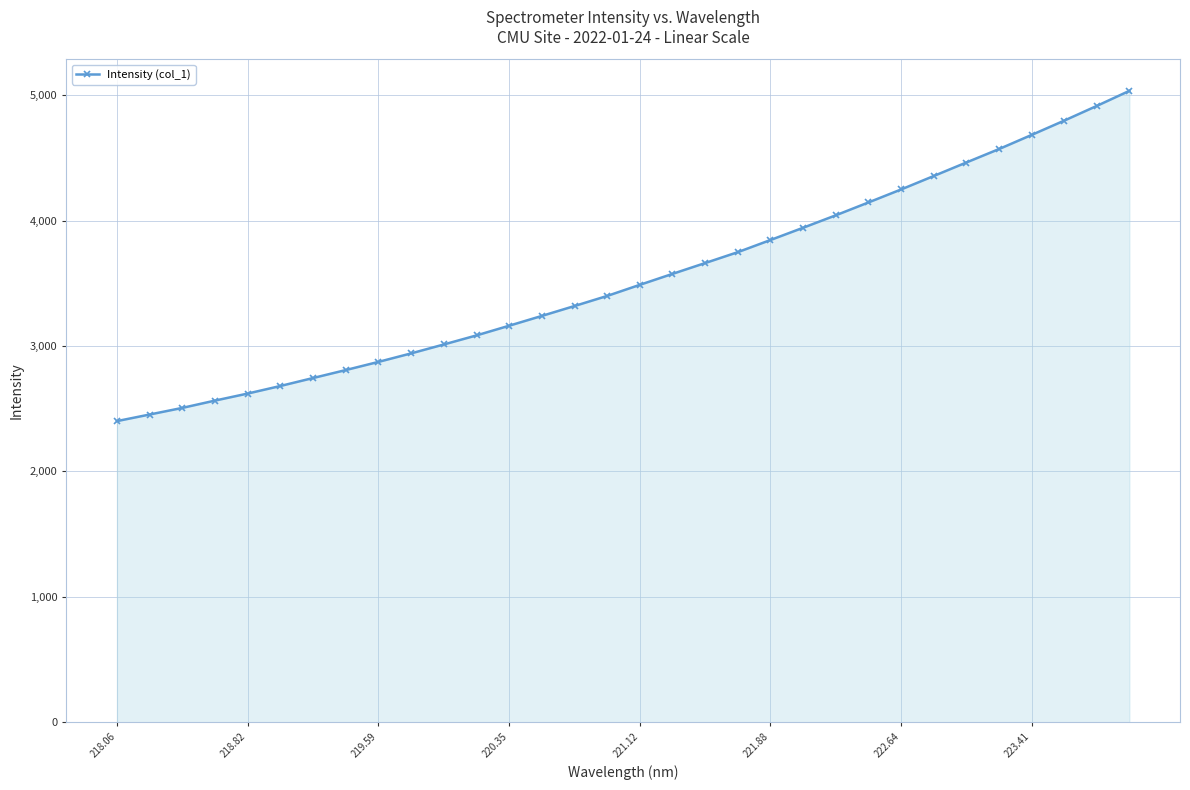

What is the difference between the maximum and minimum values?

2633.4